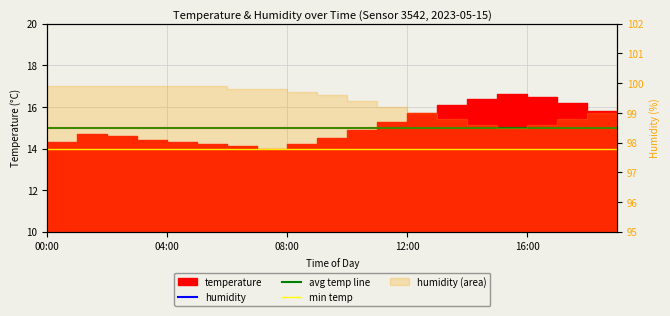

What is the ratio of the value at 15:00 to the value at 06:00?

1.0